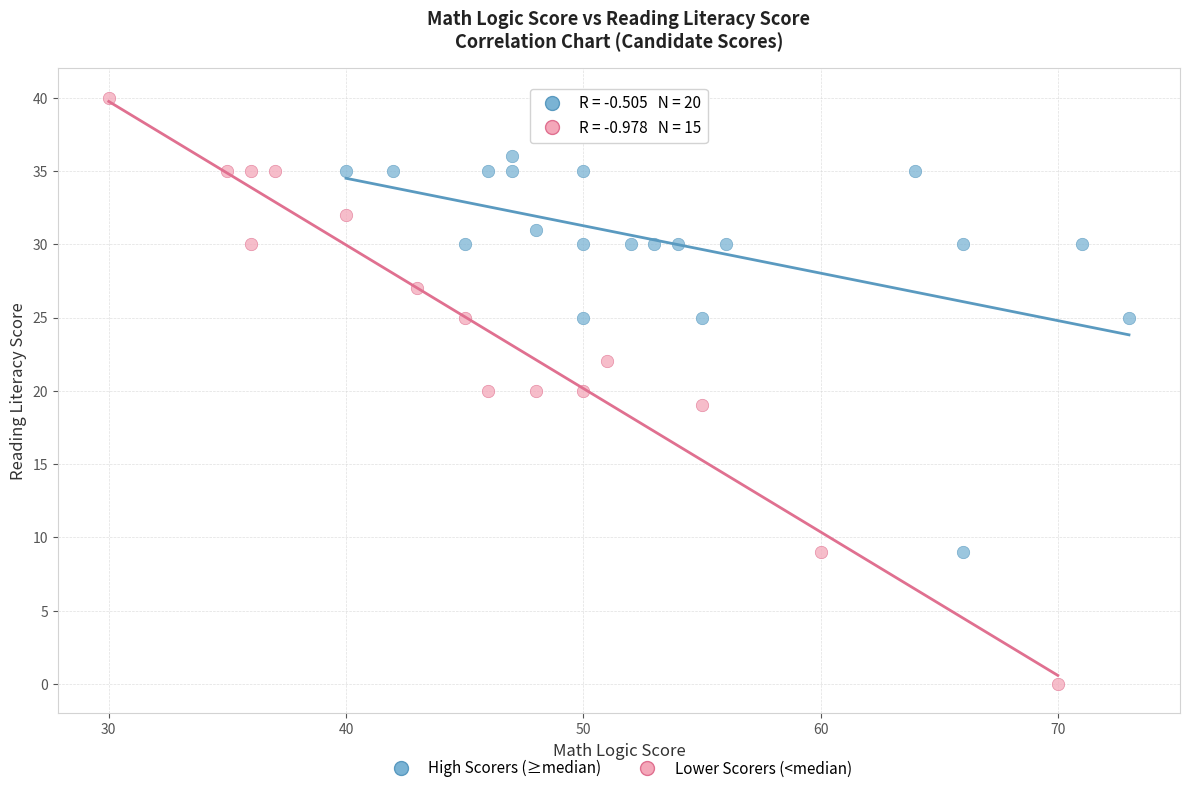

Which series reaches the minimum Y coordinate?

Lower Scorers (<median)